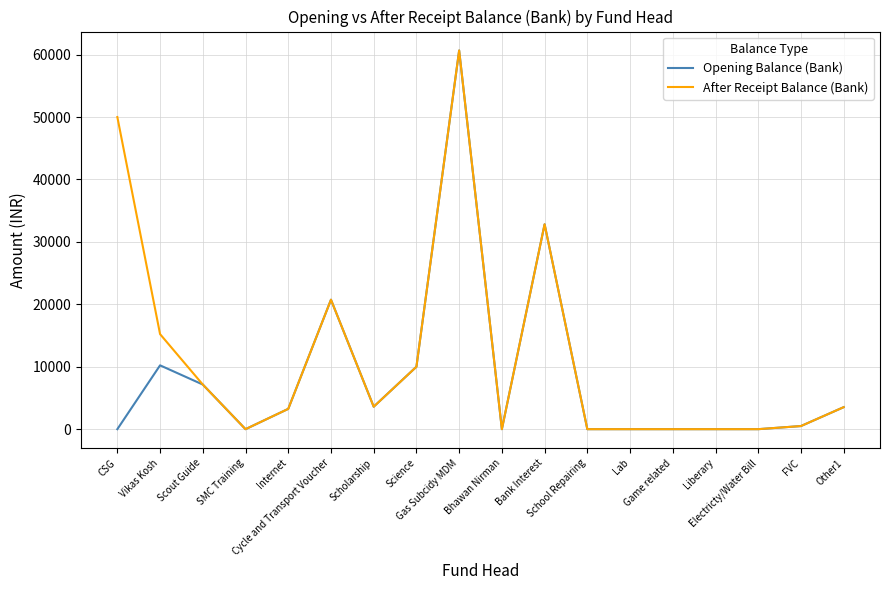

Which series has the largest total across all categories?

After Receipt Balance (Bank)